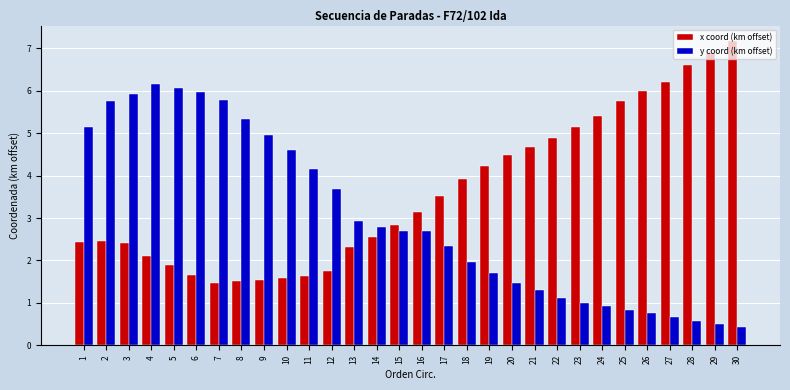

Is it true that x coord (km offset) equals 1.9 at 5?

True